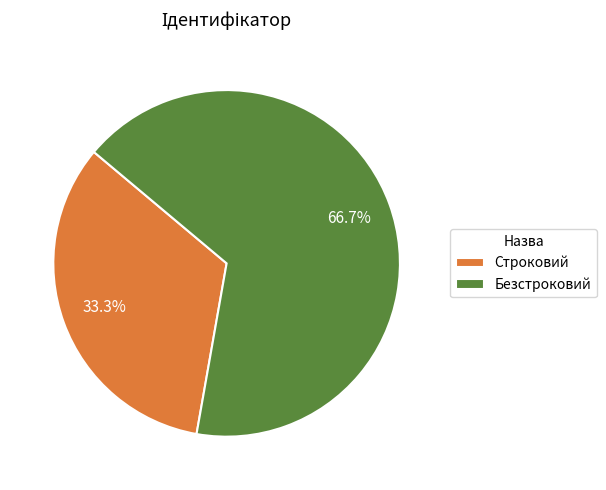

To the nearest percent, what percentage of the pie is Безстроковий?

67%